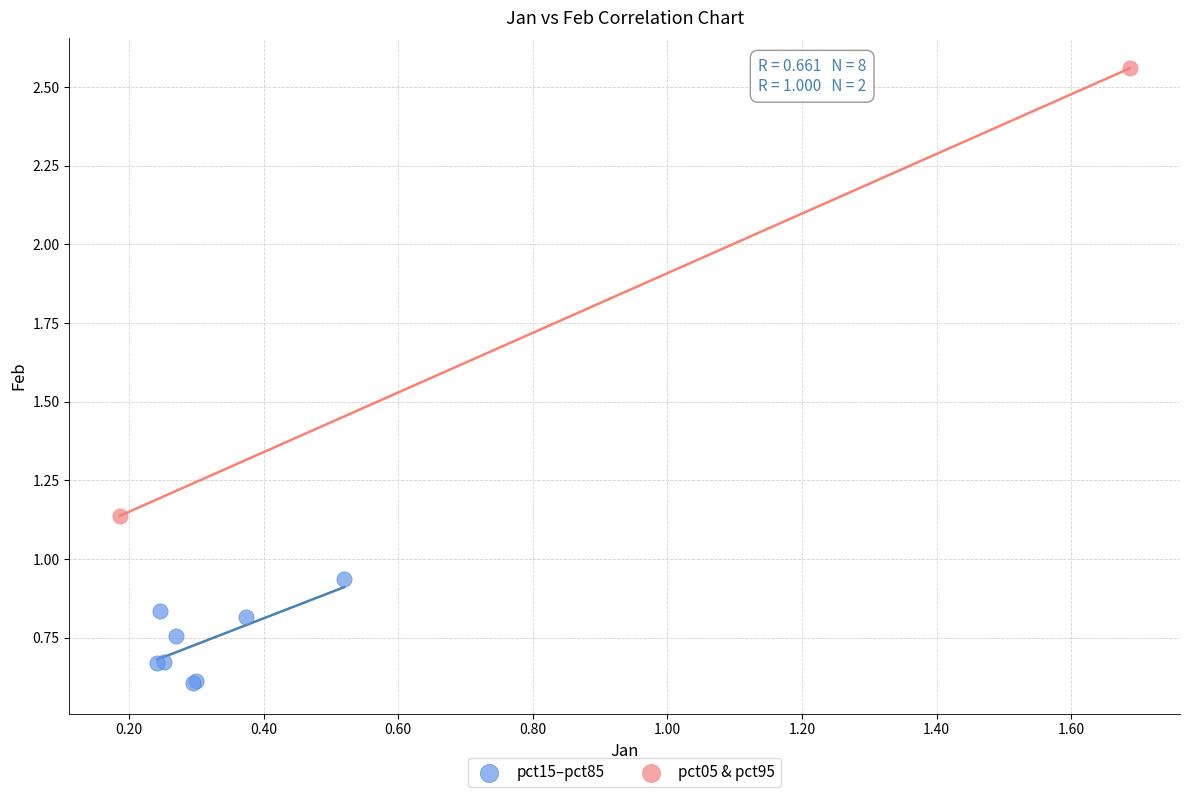

What are all the series names shown in the legend?

pct15–pct85, pct05 & pct95